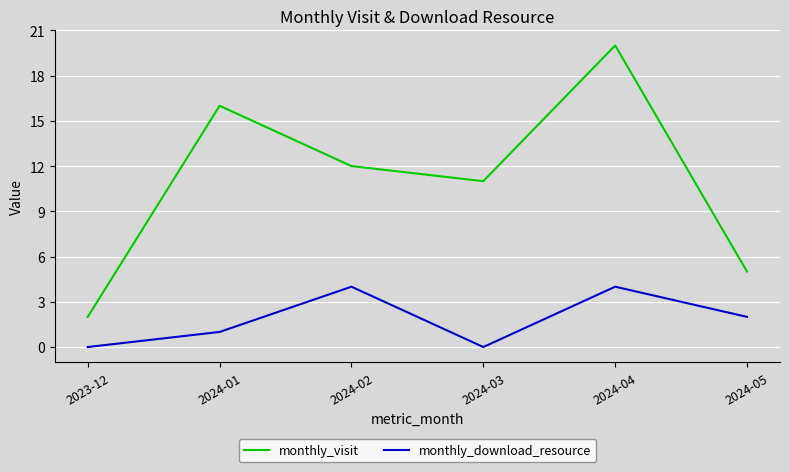

What is the maximum value shown in the chart?

20